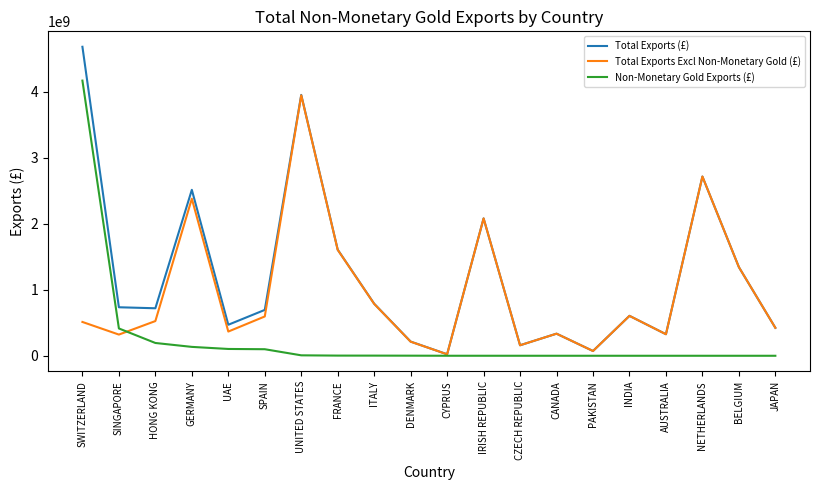

Which series has the widest spread of values?

Total Exports (£)